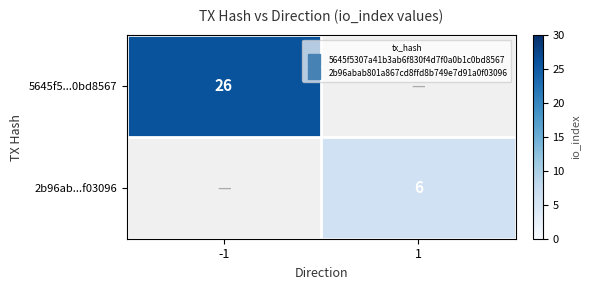

Is it true that 5645f5...0bd8567 equals 11.6 at -1?

False